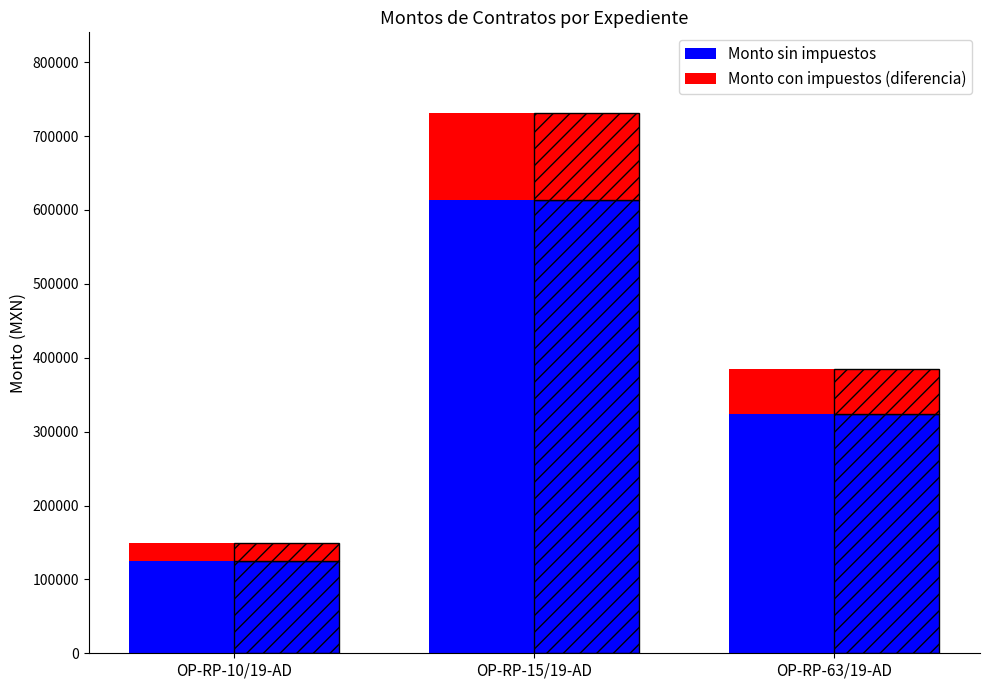

Which series has the largest total across all categories?

Monto sin impuestos